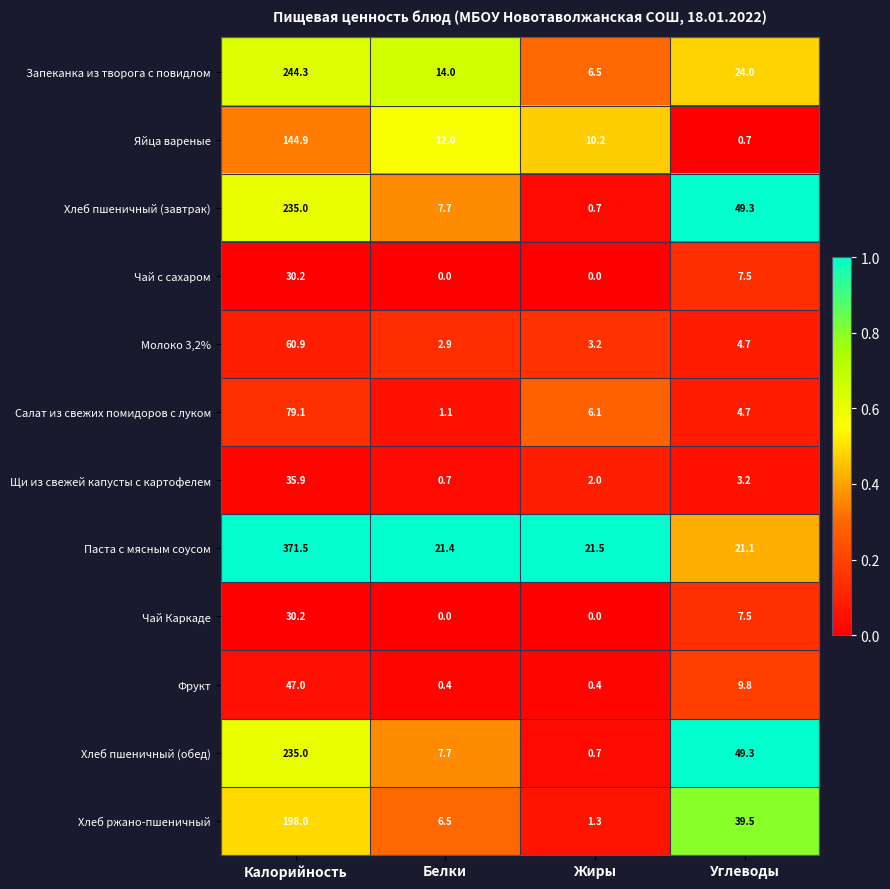

At which label does Хлеб пшеничный (завтрак) reach its minimum?

Жиры